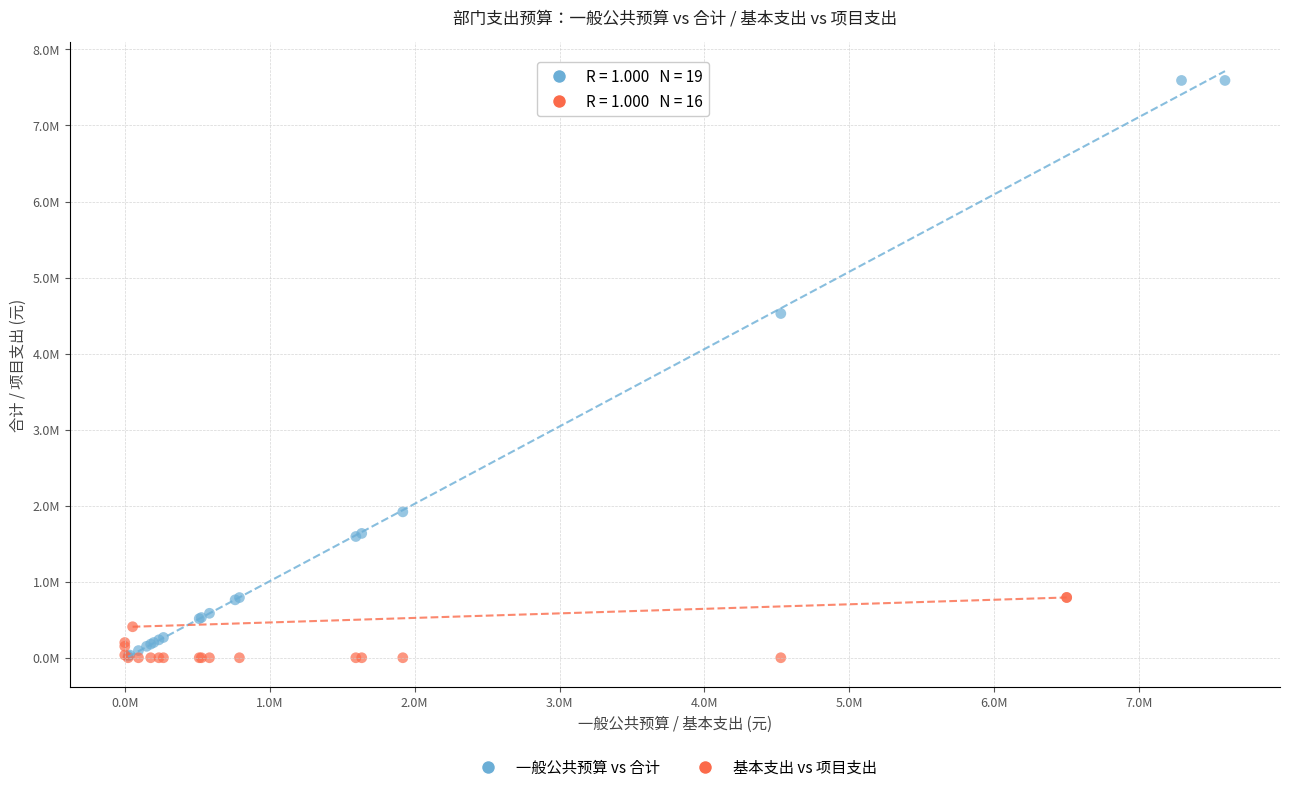

Which series has the widest spread of Y values?

一般公共预算 vs 合计